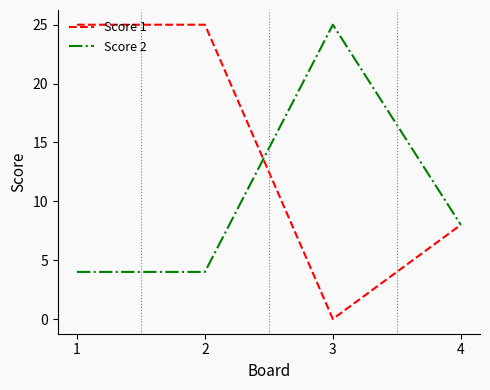

List the series in order of their overall mean, lowest first.

Score 2, Score 1